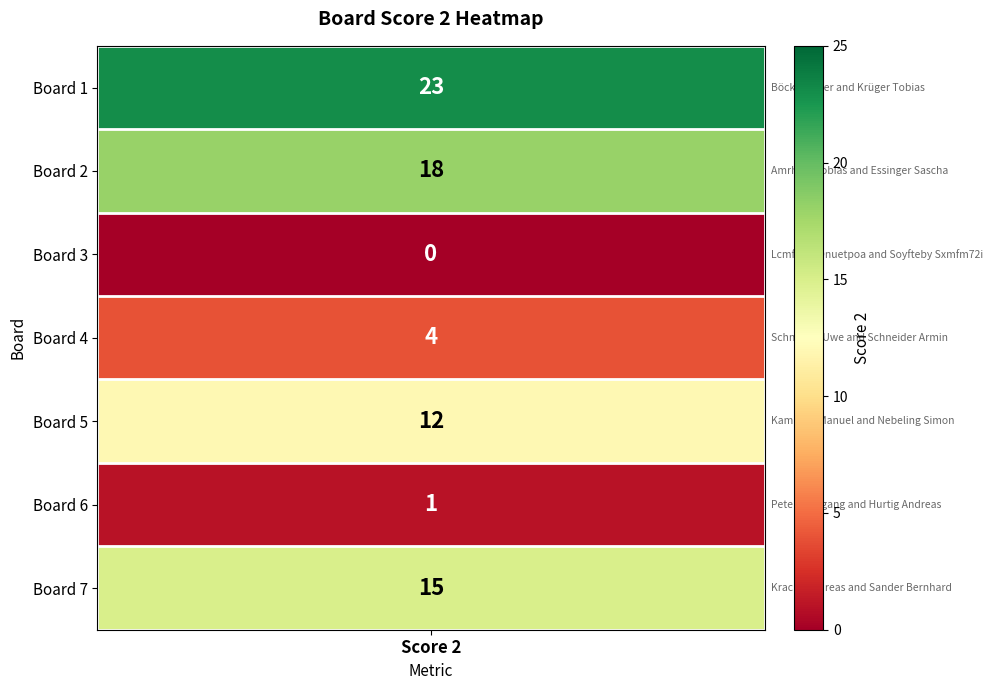

Reading right to left, list all the values displayed in this chart.

15	1	12	4	0	18	23